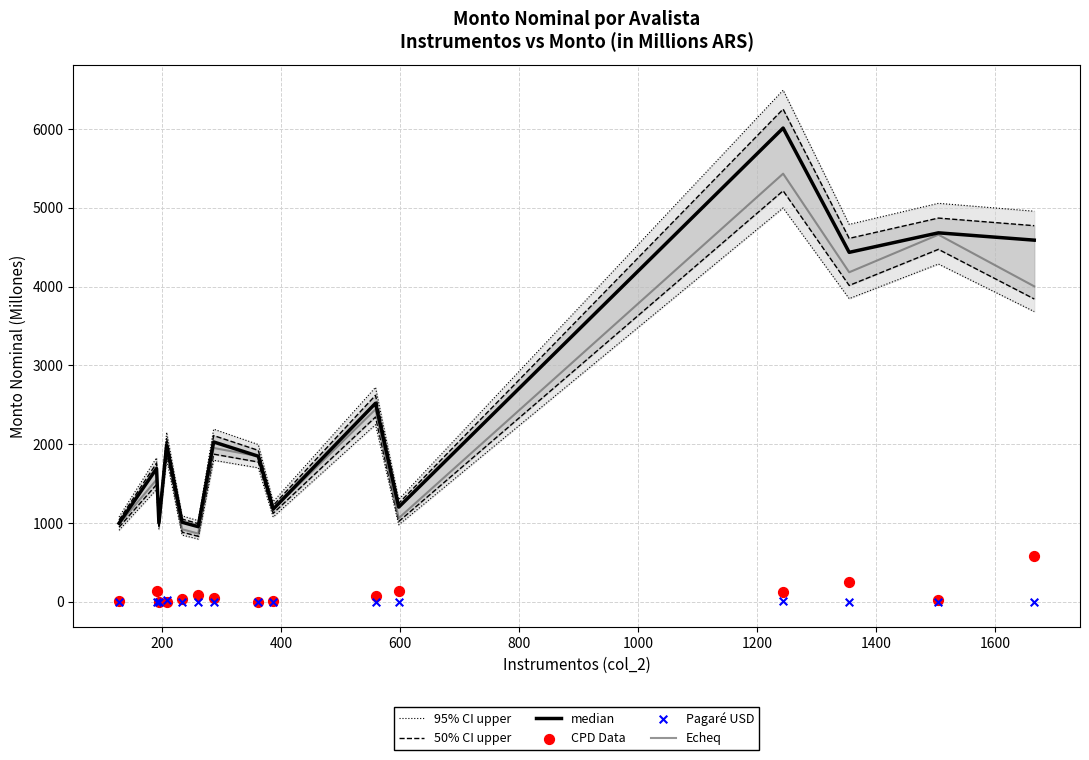

Which series has the largest total across all categories?

95% CI upper